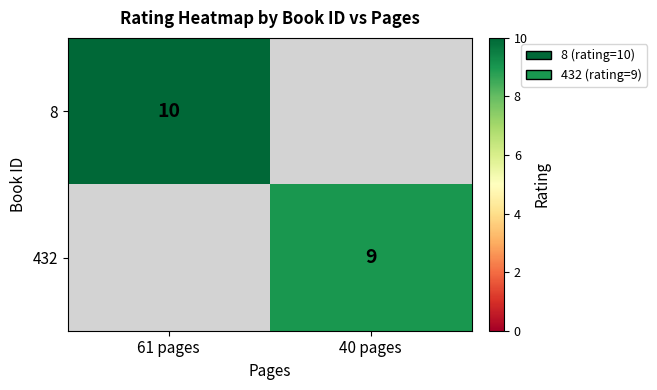

Is it true that 8 equals 10 at 61 pages?

True